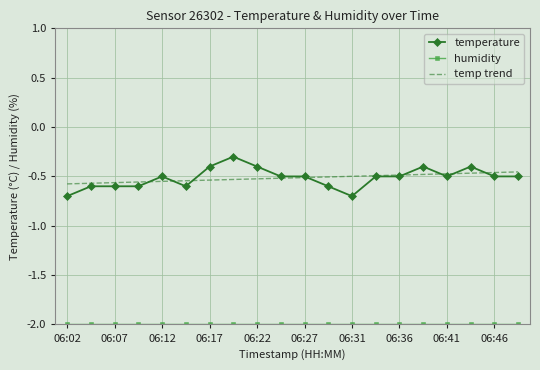

Which series has the widest spread of values?

temperature